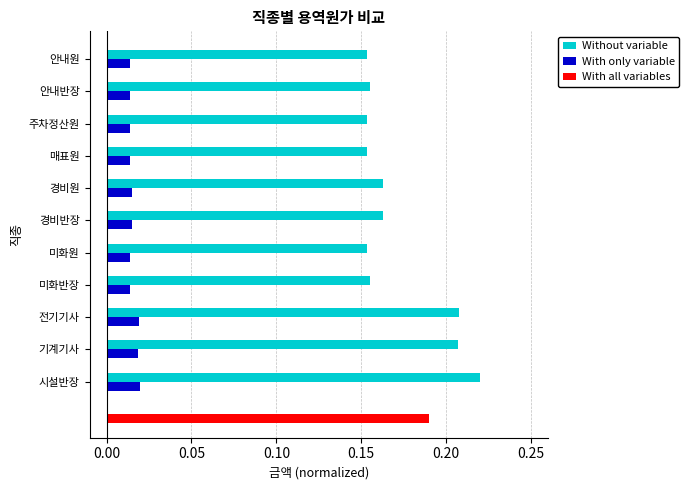

The Without variable series shows 0.1 at 안내반장. True or false?

False